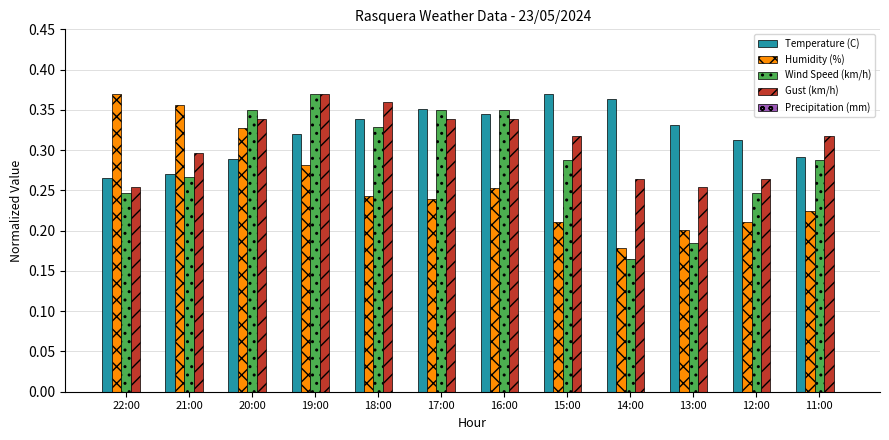

What is the sum of the Wind Speed (km/h) values at 15:00 and 12:00?

0.5